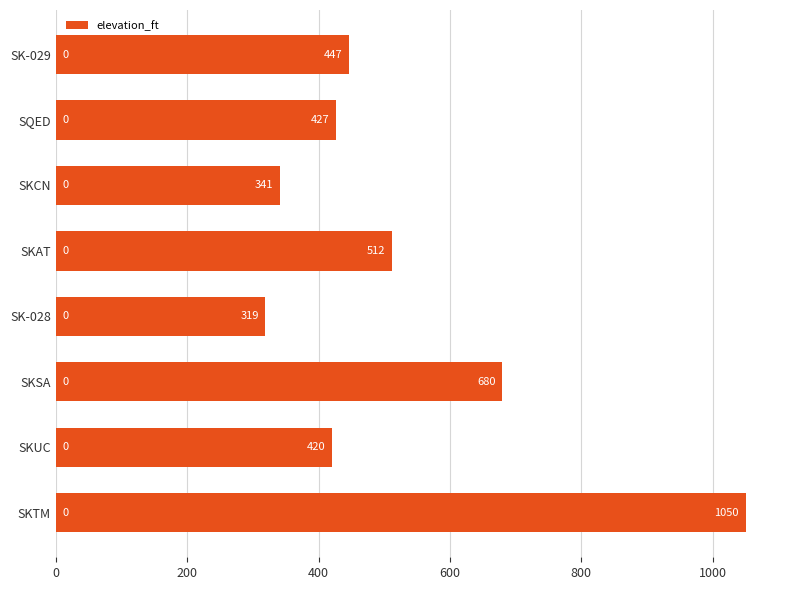

What is the difference between the second highest and minimum values?

361